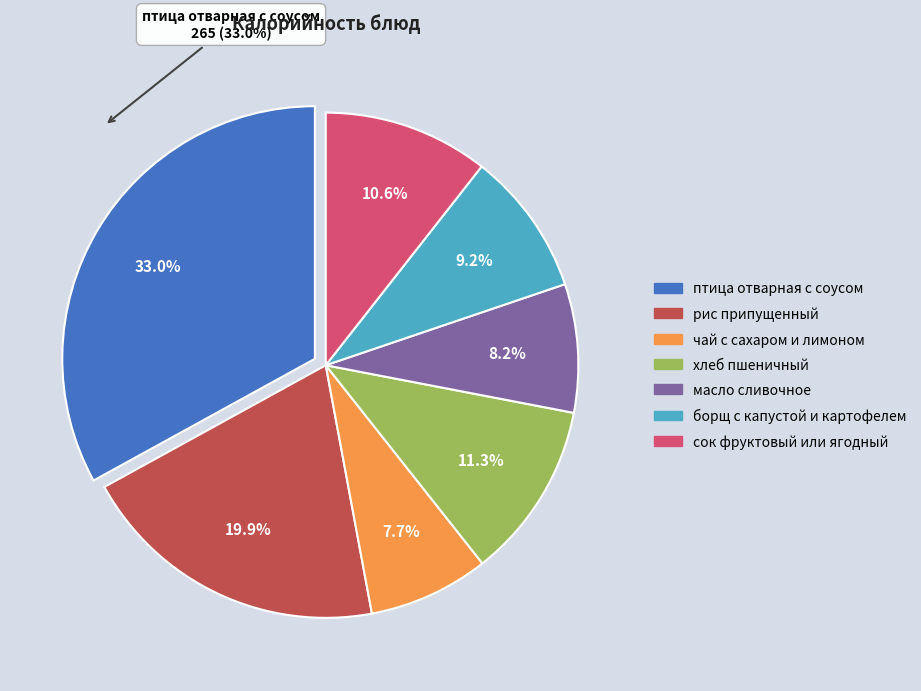

To the nearest percent, what is the difference between the largest and smallest slice percentages?

25%